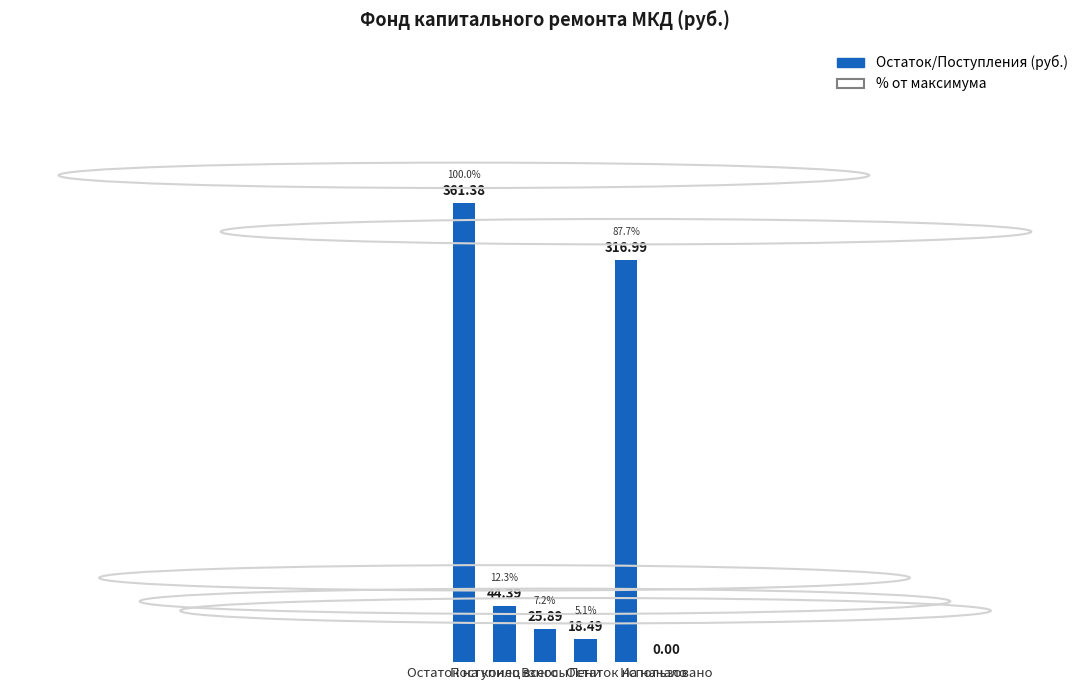

Is it true that the value at Использовано is 0.0?

True